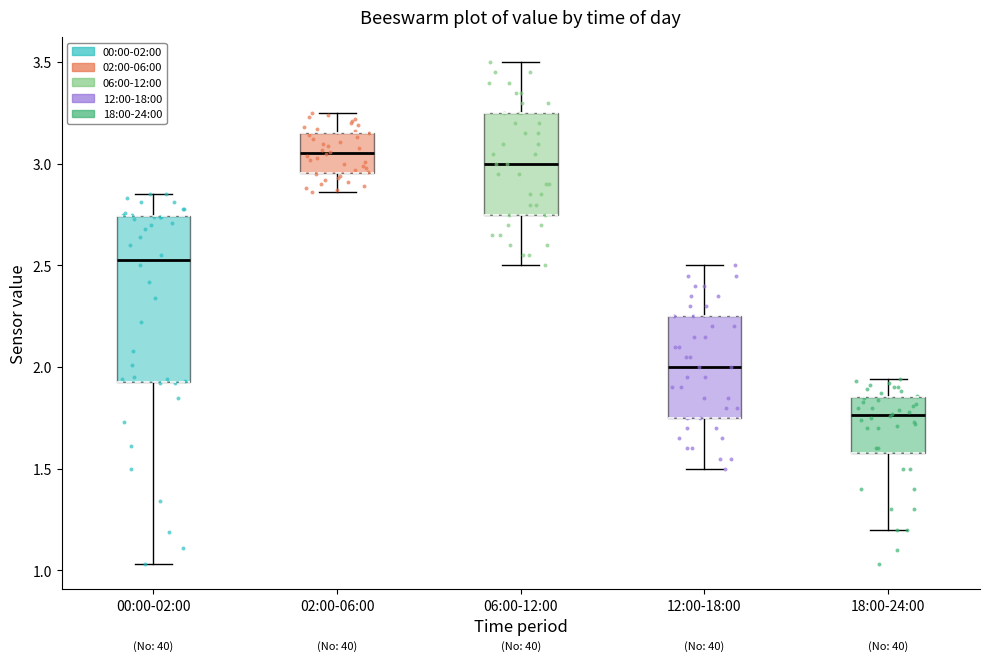

Which box is the tallest, from its lower edge to its upper edge?

00:00-02:00